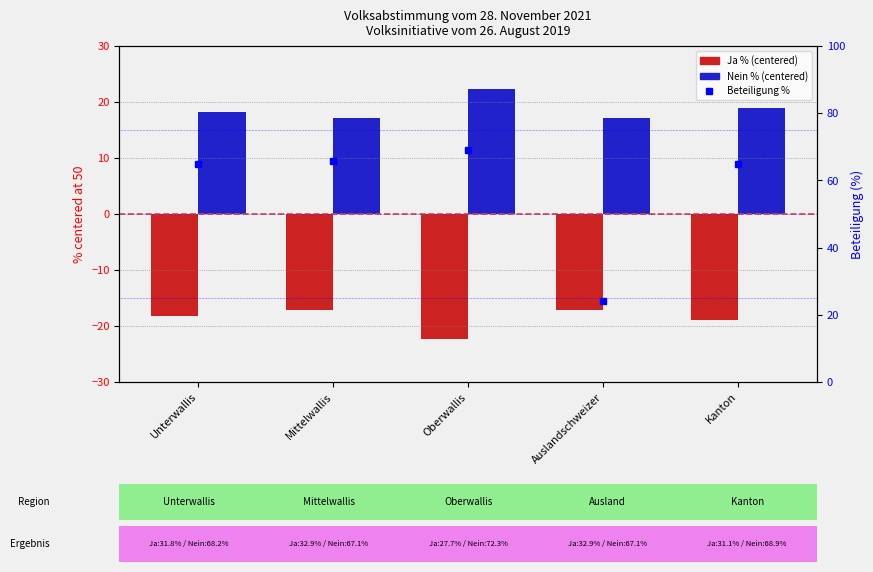

What is the spread (max minus min) of values at Oberwallis?

91.3